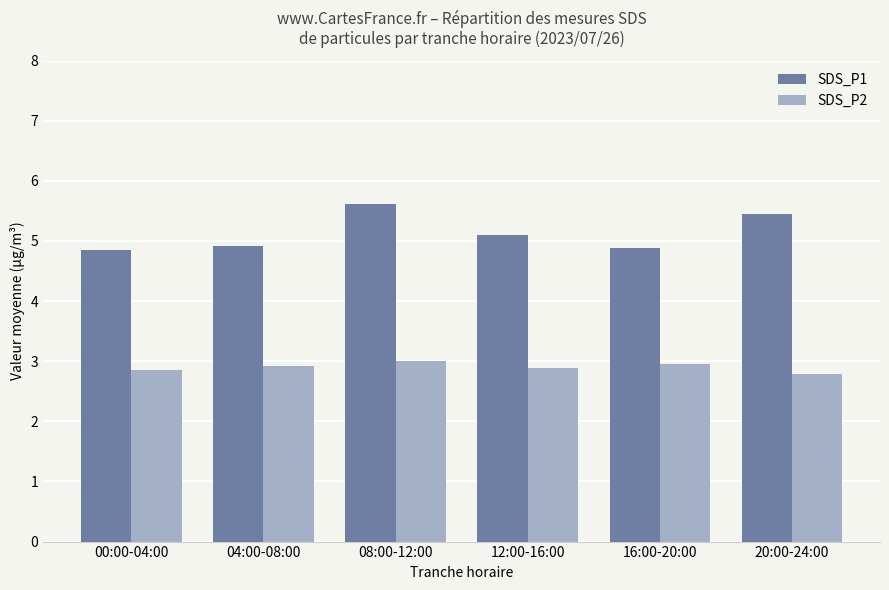

Which series has the largest total across all categories?

SDS_P1